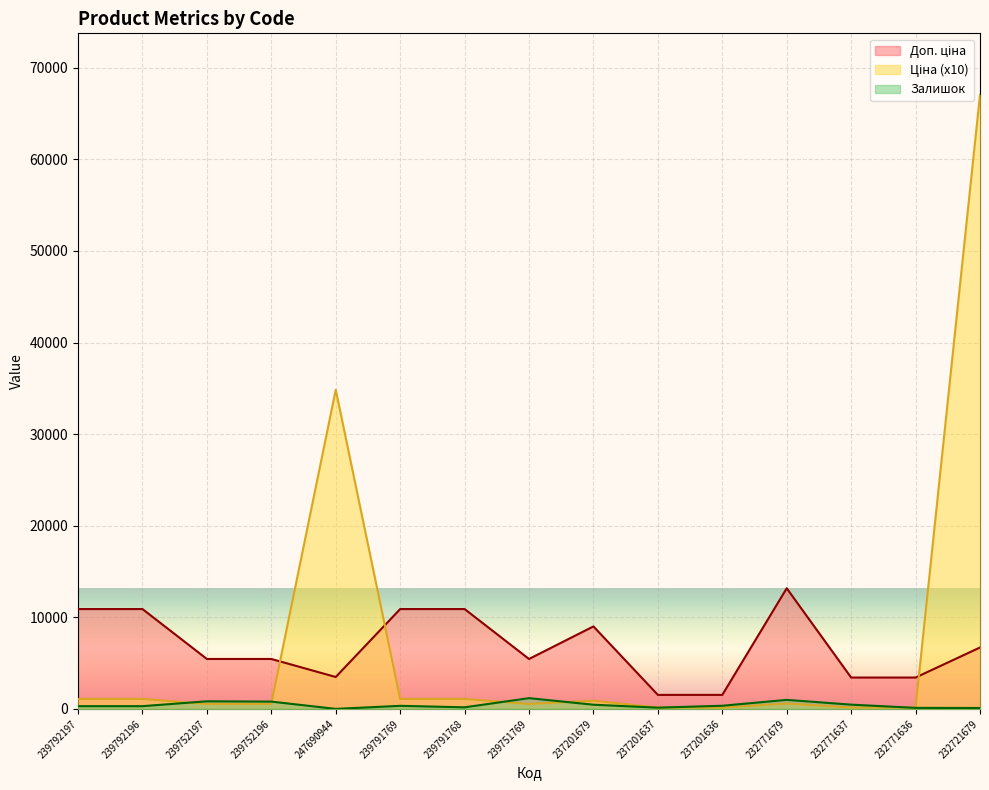

At how many categories does at least one series exceed 47068?

1